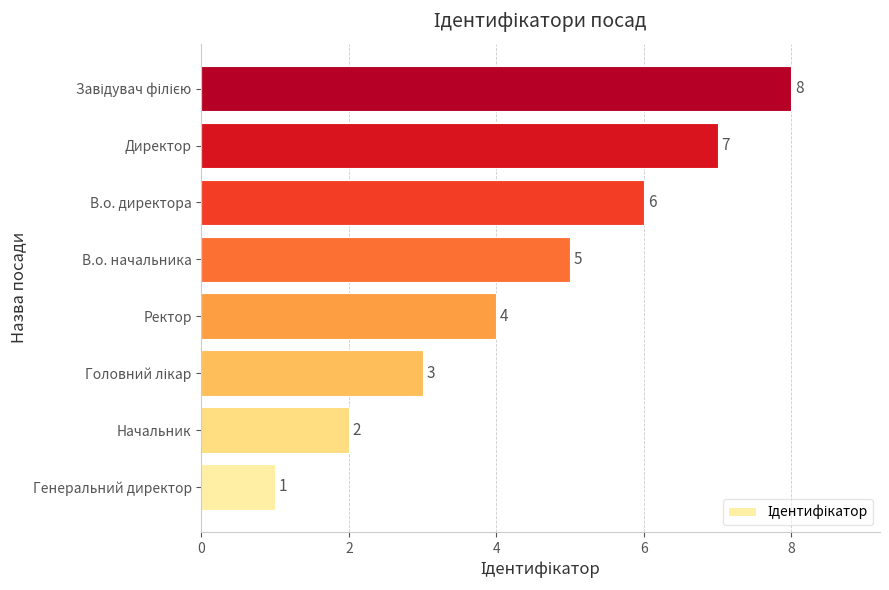

True or false: the data shows 1 at Генеральний директор.

True